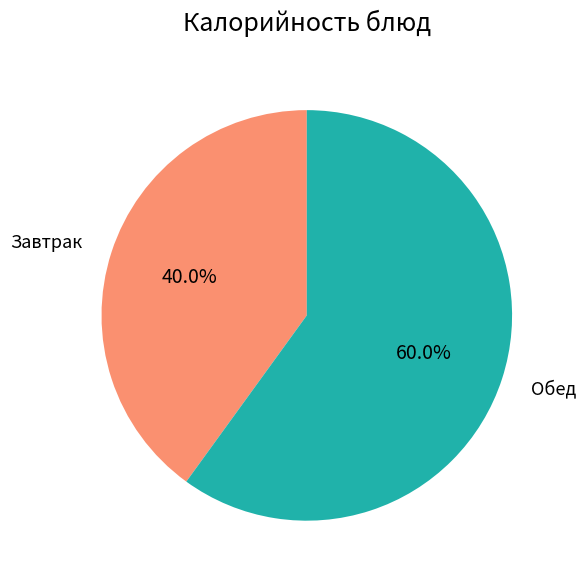

What percentage do Завтрак and Обед together represent?

100.0%